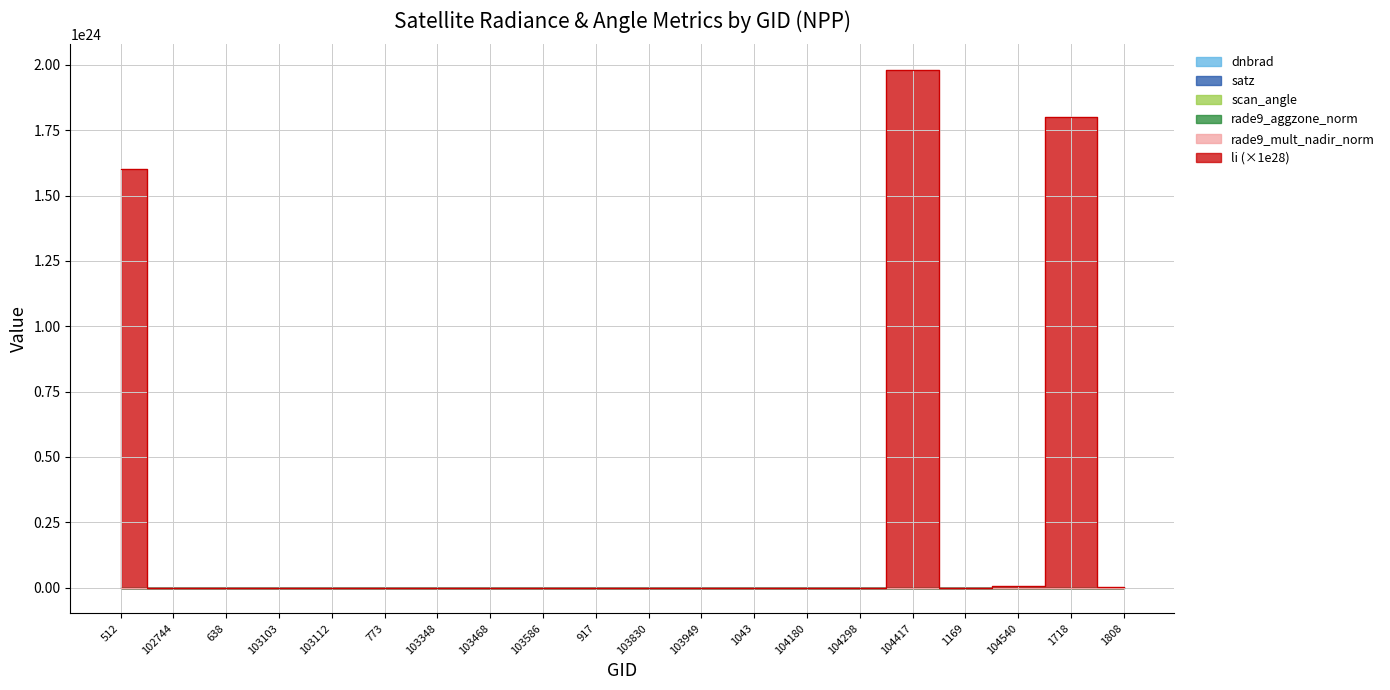

What is the sum of all satz values?

1898.5